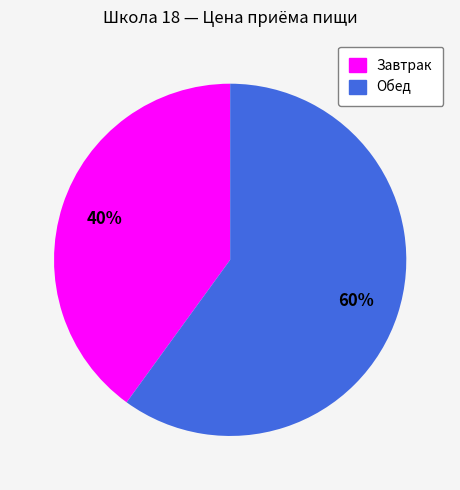

Is Завтрак the majority of the pie?

No